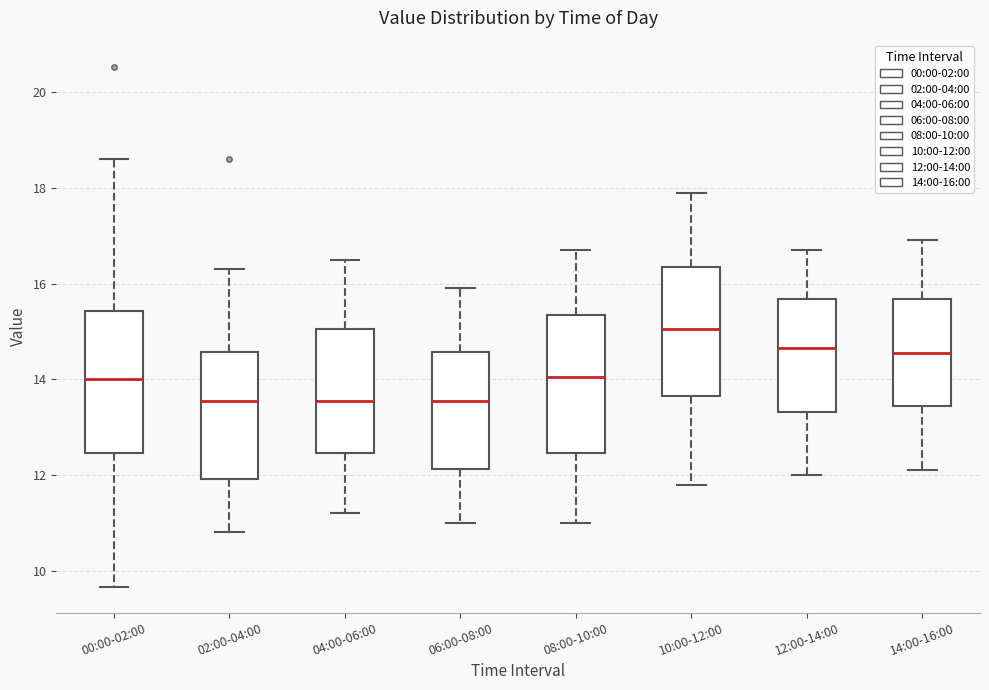

Reading left to right, transcribe this box plot: for each box, give where its median line is, the range the box spans, and where its two whiskers end, as read against the y-axis. The values are not printed on the chart, so give them approximately, as read against the axis.

00:00-02:00: median 14.0, box 12.4 to 15.4, whiskers 9.6 to 18.6
02:00-04:00: median 13.6, box 12.0 to 14.6, whiskers 10.8 to 16.4
04:00-06:00: median 13.6, box 12.4 to 15.0, whiskers 11.2 to 16.6
06:00-08:00: median 13.6, box 12.2 to 14.6, whiskers 11.0 to 16.0
08:00-10:00: median 14.0, box 12.4 to 15.4, whiskers 11.0 to 16.8
10:00-12:00: median 15.0, box 13.6 to 16.4, whiskers 11.8 to 18.0
12:00-14:00: median 14.6, box 13.4 to 15.6, whiskers 12.0 to 16.8
14:00-16:00: median 14.6, box 13.4 to 15.6, whiskers 12.2 to 17.0